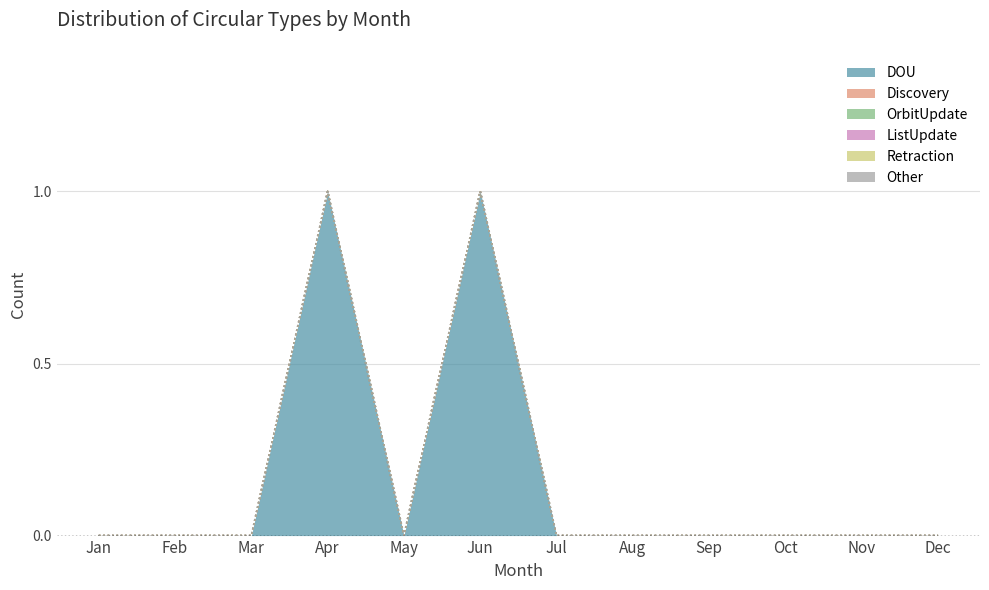

Reading left to right, what are all the values shown in this chart?

DOU: 0	0	0	1	0	1	0	0	0	0	0	0
Discovery: 0	0	0	0	0	0	0	0	0	0	0	0
OrbitUpdate: 0	0	0	0	0	0	0	0	0	0	0	0
ListUpdate: 0	0	0	0	0	0	0	0	0	0	0	0
Retraction: 0	0	0	0	0	0	0	0	0	0	0	0
Other: 0	0	0	0	0	0	0	0	0	0	0	0